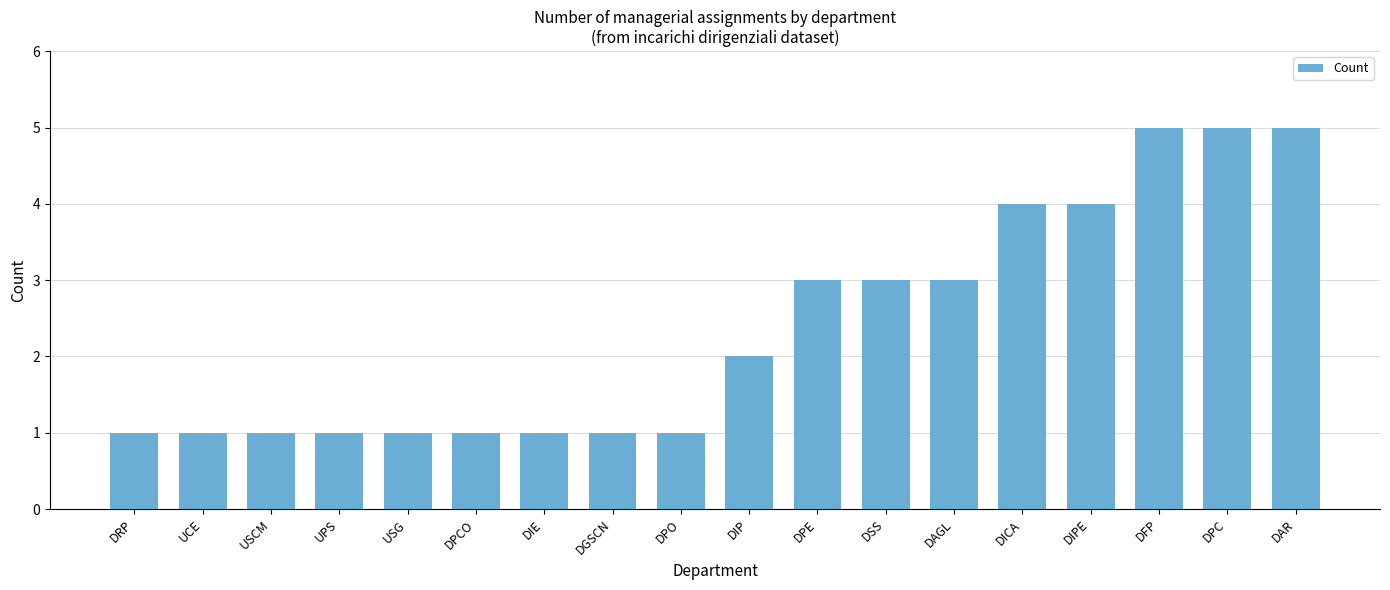

Reading left to right, what are all the values shown in this chart?

DRP=1	UCE=1	USCM=1	UPS=1	USG=1	DPCO=1	DIE=1	DGSCN=1	DPO=1	DIP=2	DPE=3	DSS=3	DAGL=3	DICA=4	DIPE=4	DFP=5	DPC=5	DAR=5